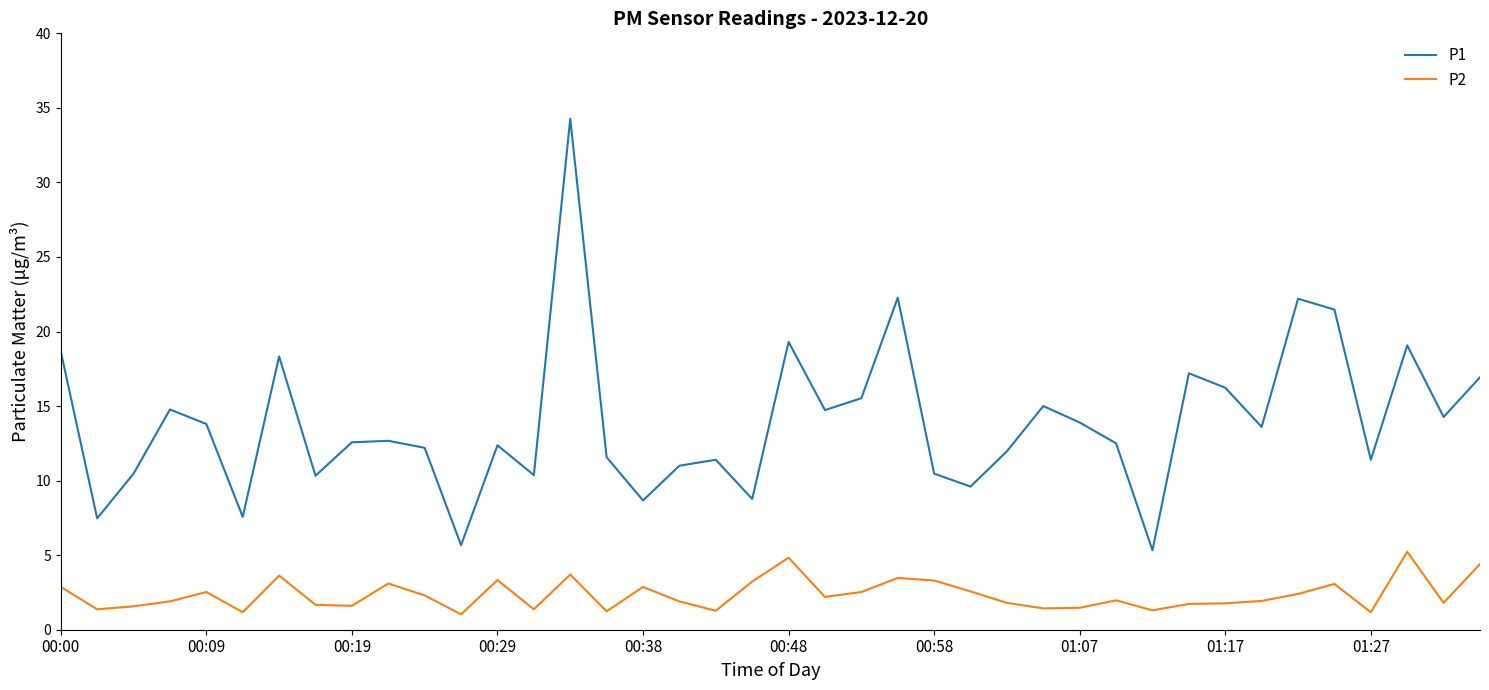

How many interior local valleys does the P1 series have?

13